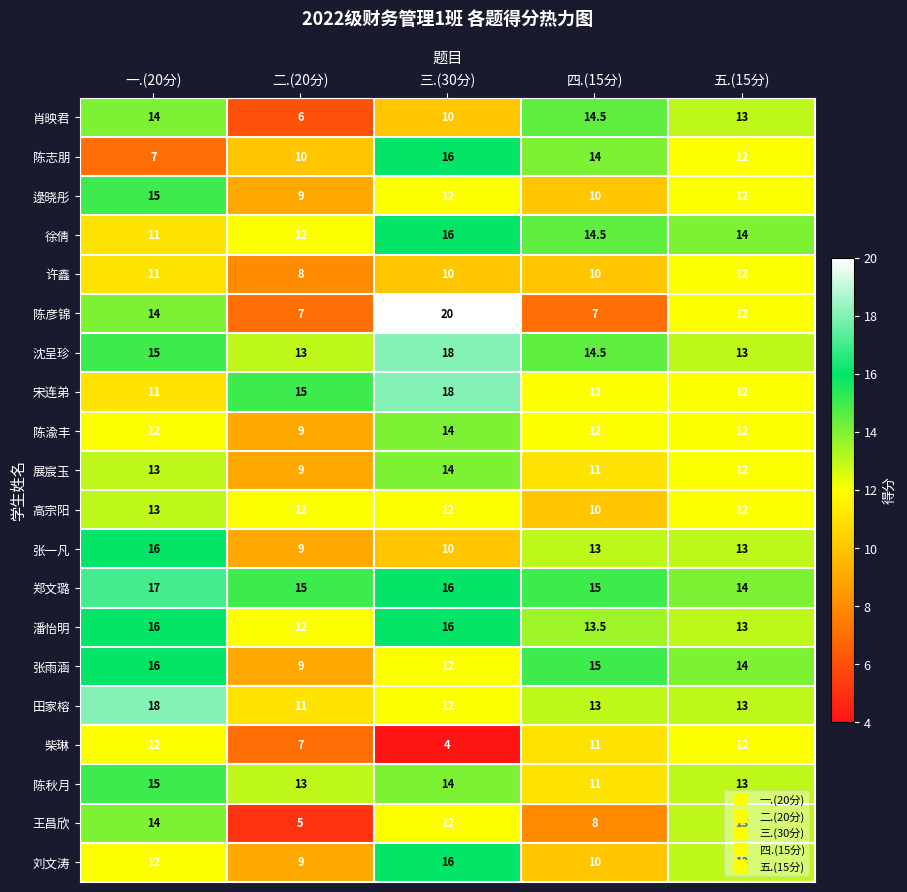

Which series has the largest total across all categories?

郑文璐